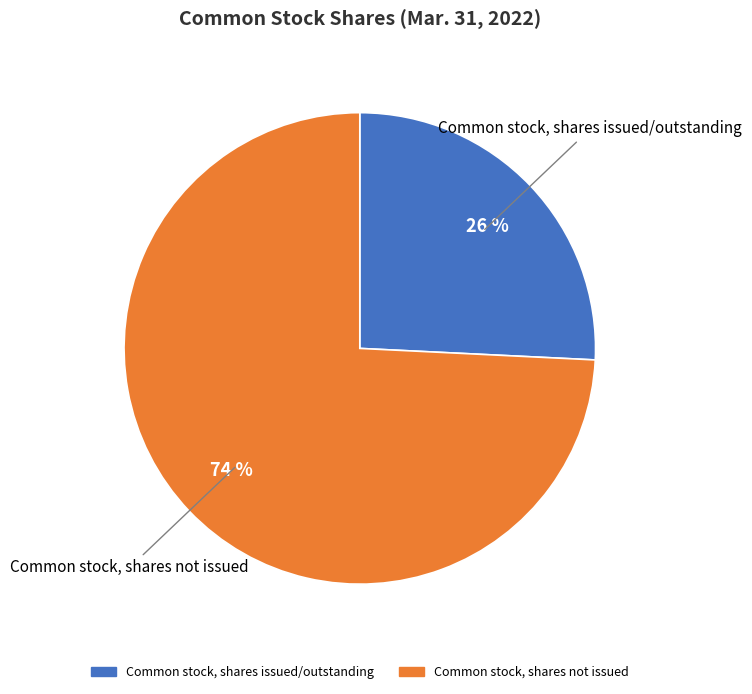

To the nearest percent, what is the difference between the largest and smallest slice percentages?

48%